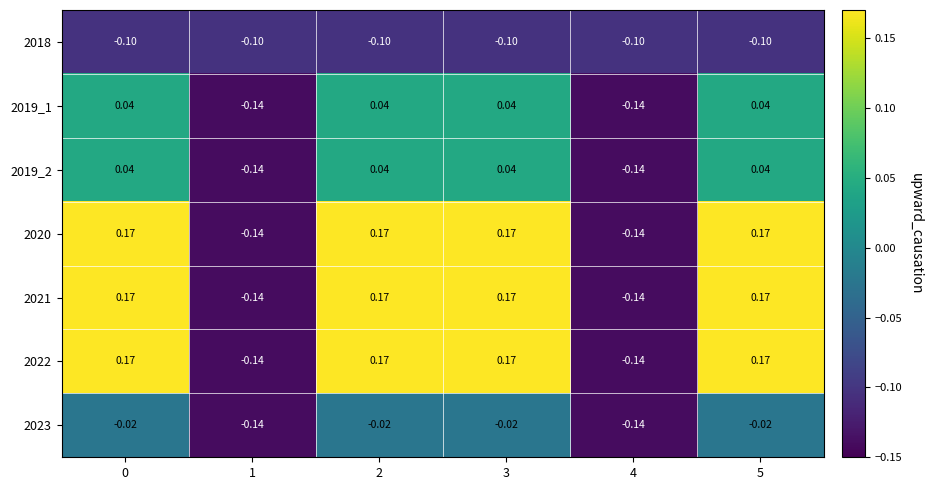

Is the value of 2022 at 3 greater than the value of 2019_2 at 4?

Yes